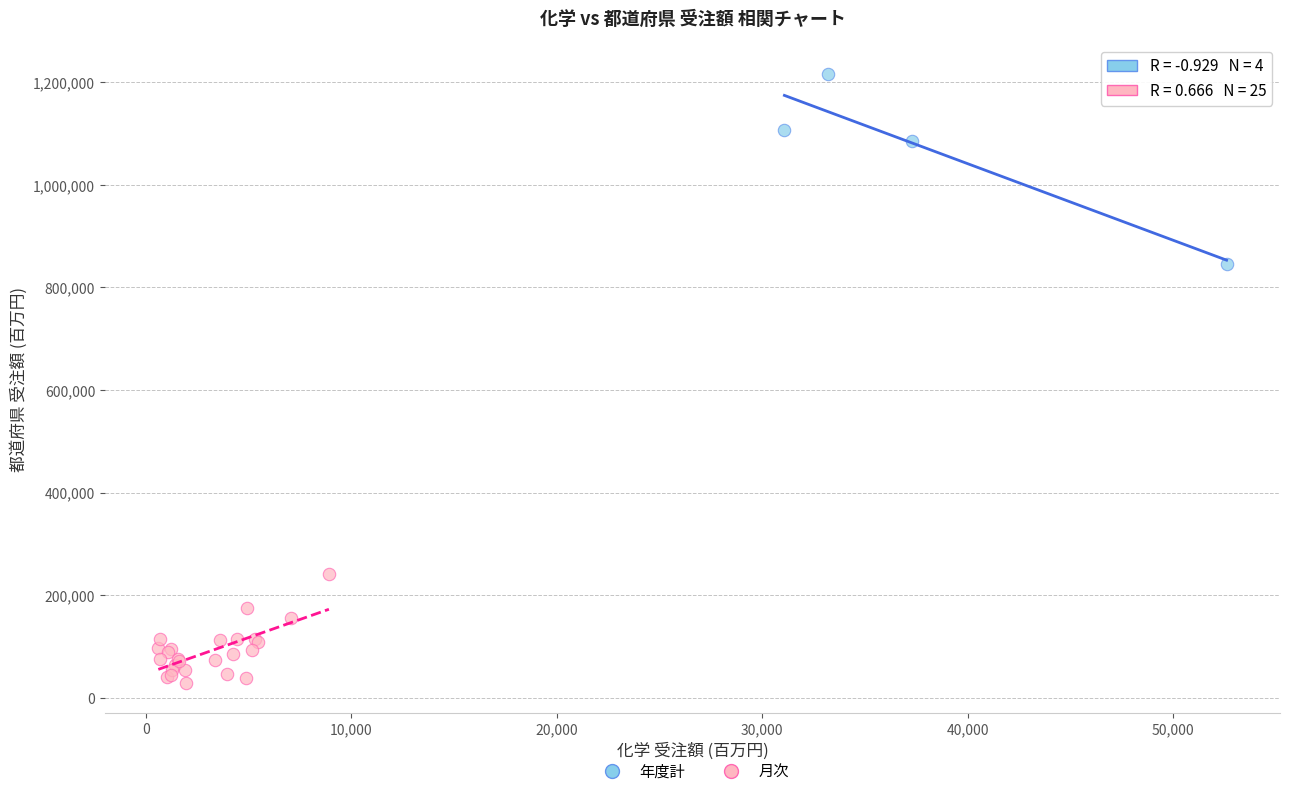

Which series contains the lowest Y value?

月次